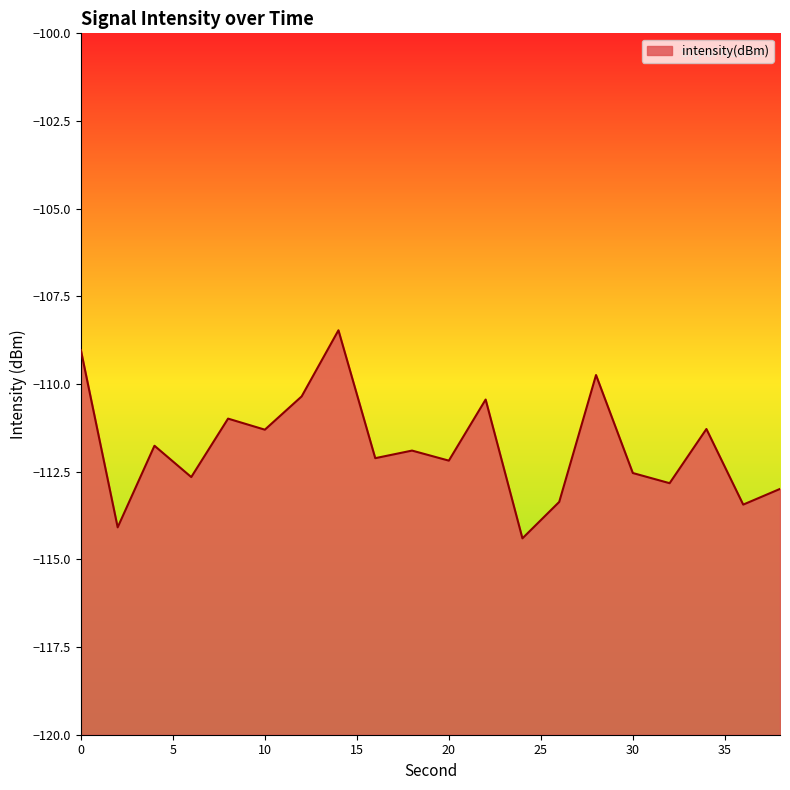

What is the difference between the values at 30 and 24?

1.9